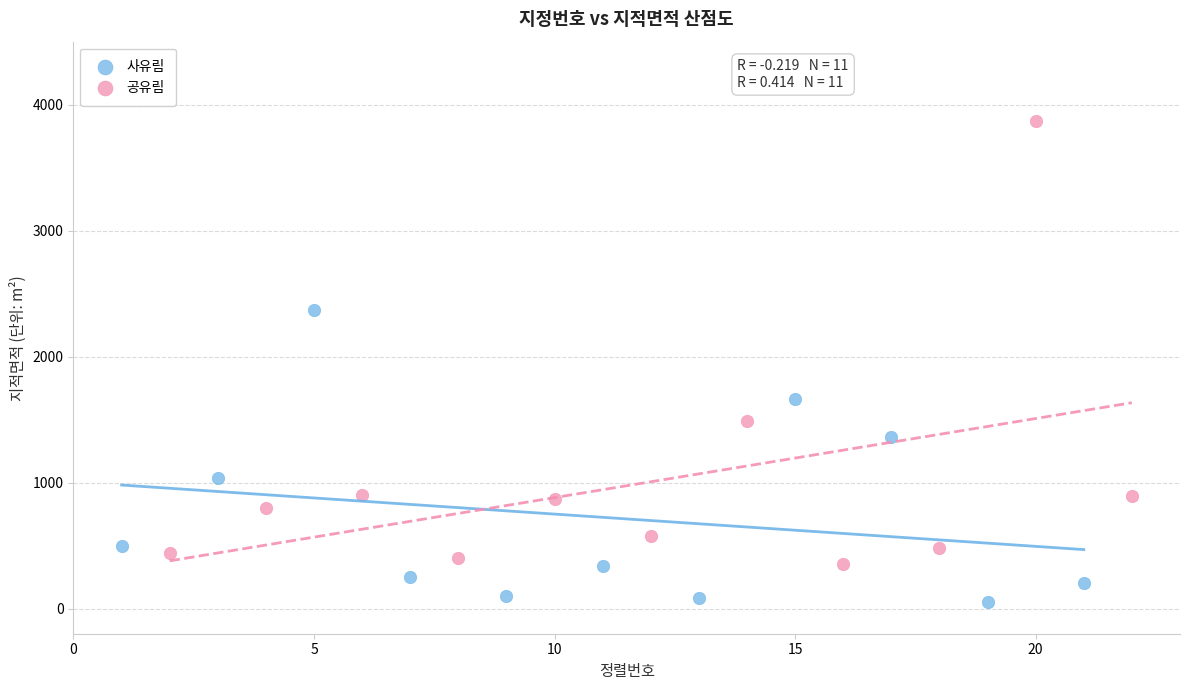

Which series has the widest spread of Y values?

공유림